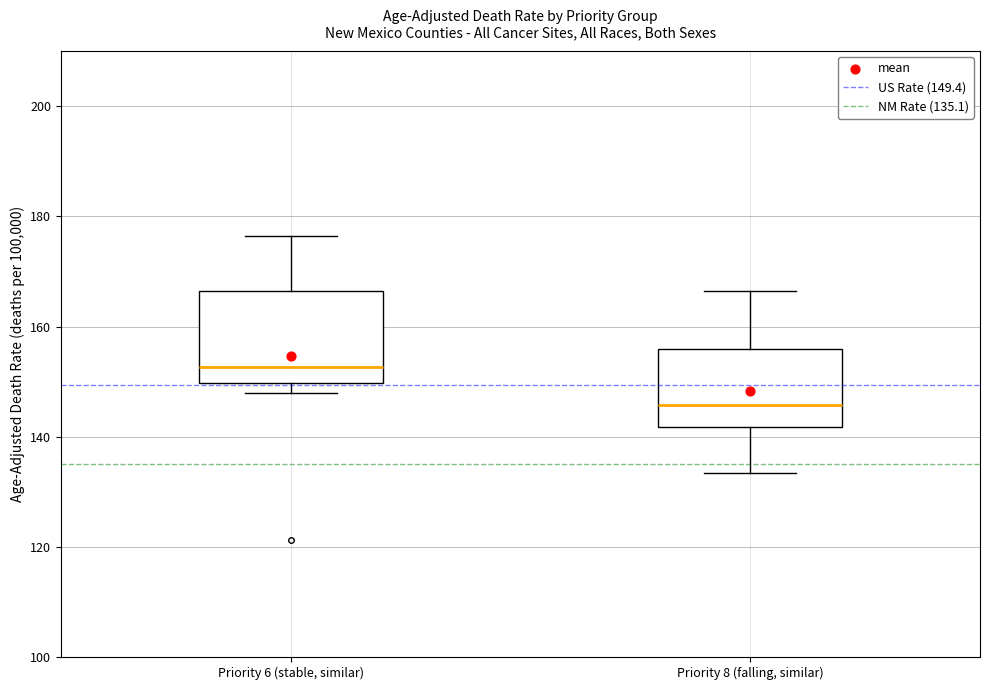

Reading left to right, read every box against the y-axis: the position of its median line, the range the box covers, and the ends of its whiskers. The values are not printed on the chart, so give them approximately, as read against the axis.

Priority 6 (stable, similar): median 152, box 150 to 166, whiskers 148 to 176
Priority 8 (falling, similar): median 146, box 142 to 156, whiskers 134 to 166